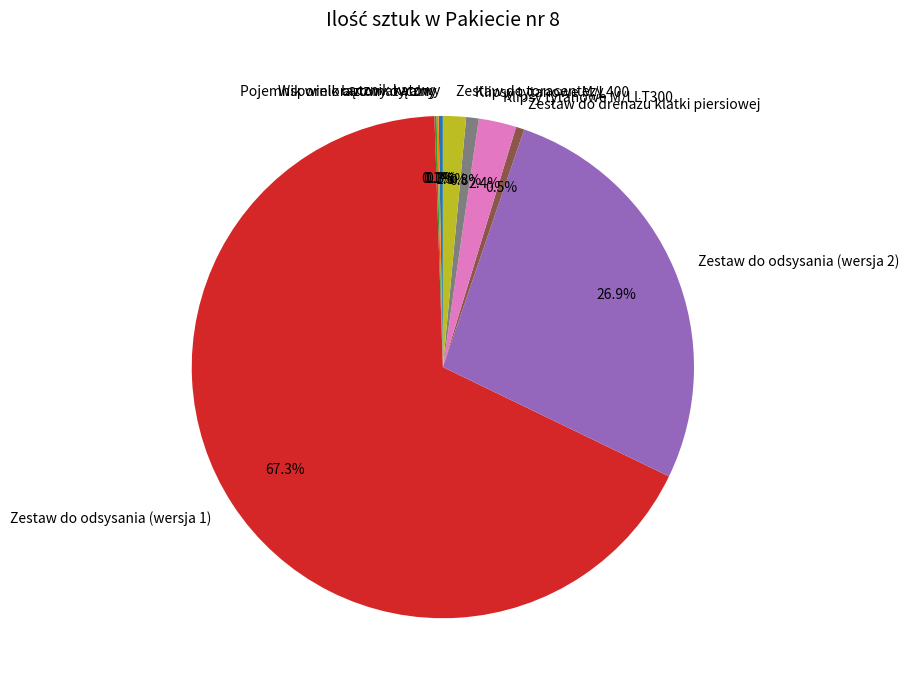

Between Zestaw do odsysania (wersja 2) and Klipsy tytanowe M/LLT300, which is larger?

Zestaw do odsysania (wersja 2)